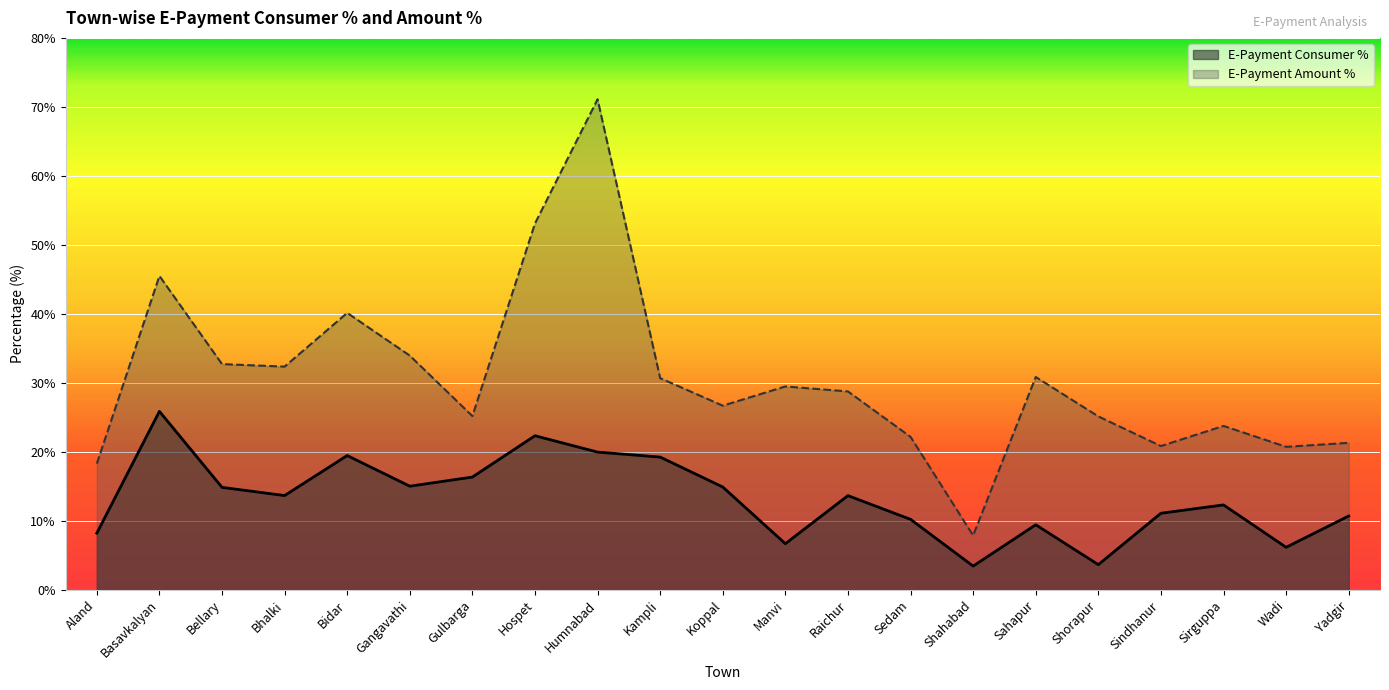

True or false: E-Payment Consumer % and E-Payment Amount % intersect in this chart.

False